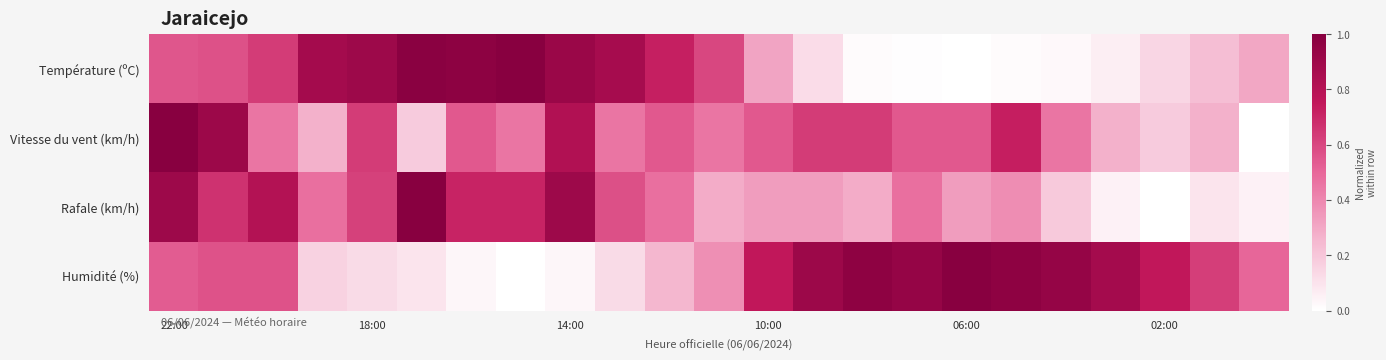

List the series in order of their peak value, highest first.

Température (ºC), Vitesse du vent (km/h), Rafale (km/h), Humidité (%)